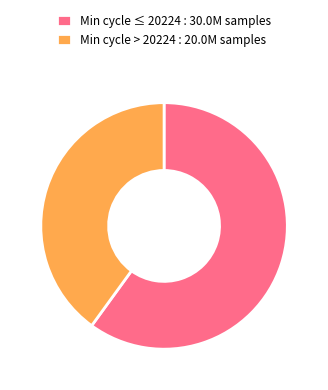

Which category has the biggest portion of the pie?

Min cycle ≤ 20224 : 30.0M samples